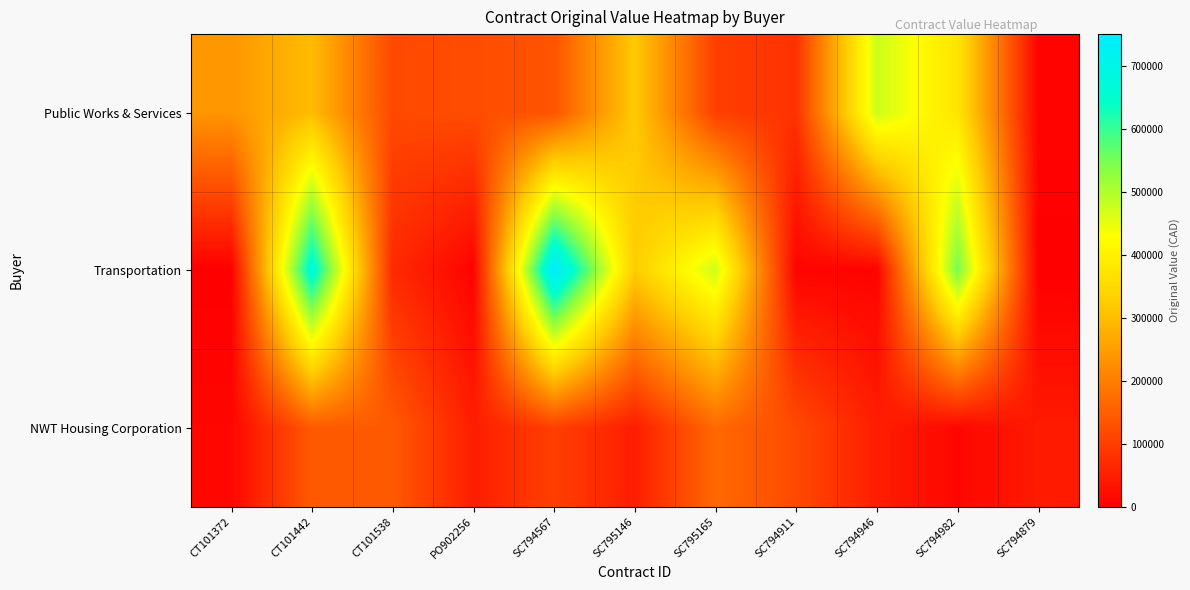

Reading left to right, transcribe all the data shown in this chart.

Public Works & Services: CT101372=237800.0	CT101442=297074.0	CT101538=116330.0	PO902256=121600.0	SC794567=133300.0	SC795146=319631.0	SC795165=99999.0	SC794911=80000.0	SC794946=474990.0	SC794982=374188.0	SC794879=8405.0
Transportation: CT101372=0.0	CT101442=674174.0	CT101538=67000.0	PO902256=6408.0	SC794567=750000.0	SC795146=324645.0	SC795165=474345.0	SC794911=8000.0	SC794946=6826.8	SC794982=550000.0	SC794879=0.0
NWT Housing Corporation: CT101372=12000.0	CT101442=142925.0	CT101538=142925.0	PO902256=48000.0	SC794567=101220.0	SC795146=47220.0	SC795165=166780.0	SC794911=117300.0	SC794946=47220.0	SC794982=12500.0	SC794879=43000.0